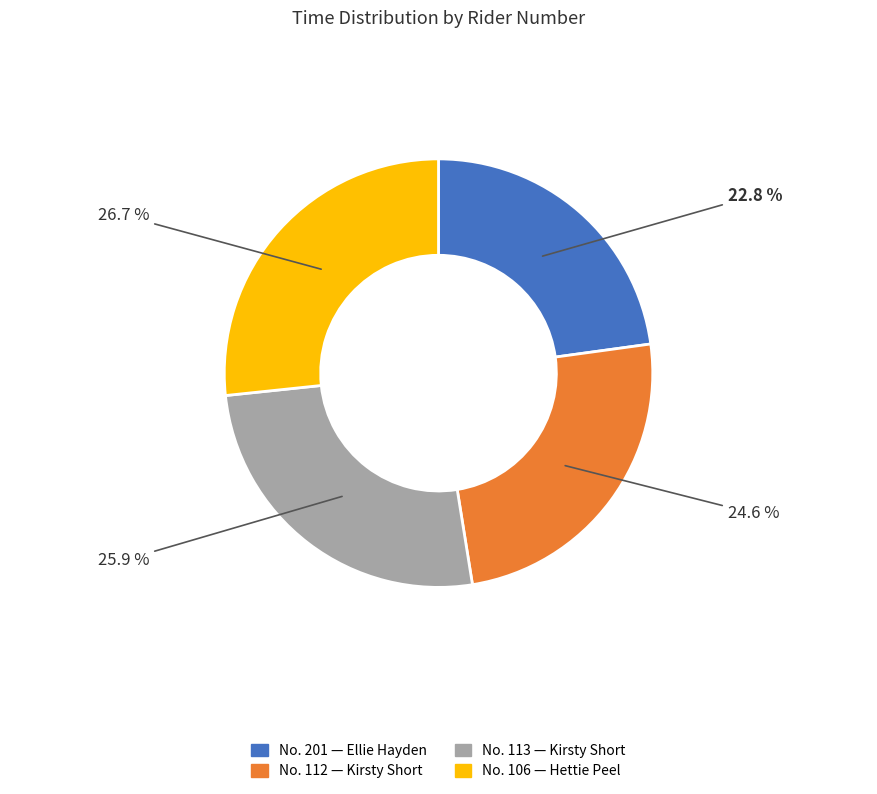

Is No. 112 — Kirsty Short the majority of the pie?

No